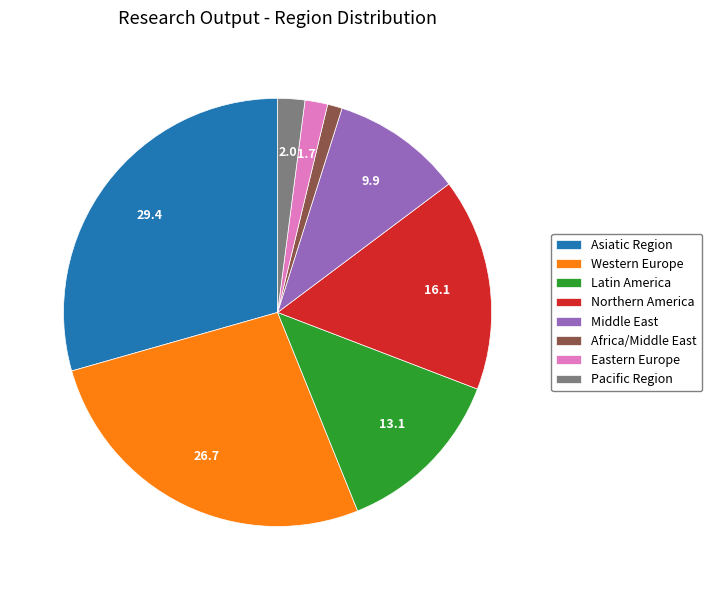

Do Eastern Europe and Latin America together represent more than half of the pie?

No